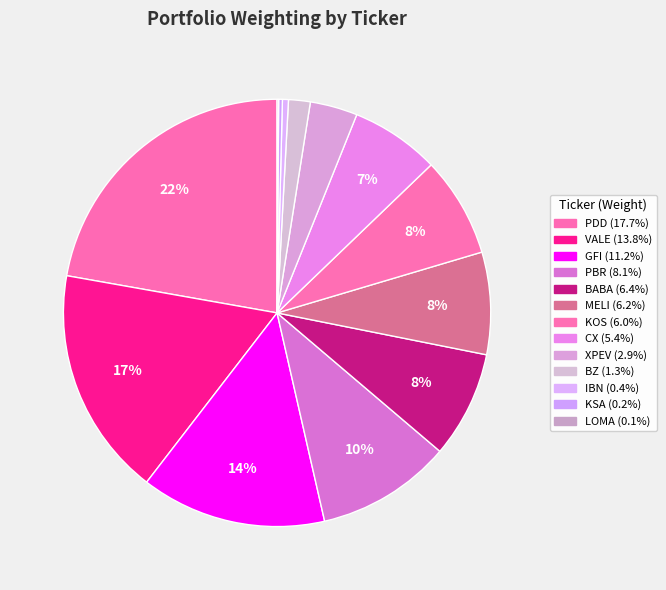

To the nearest percent, what is the difference between the IBN and GFI slice percentages?

14%